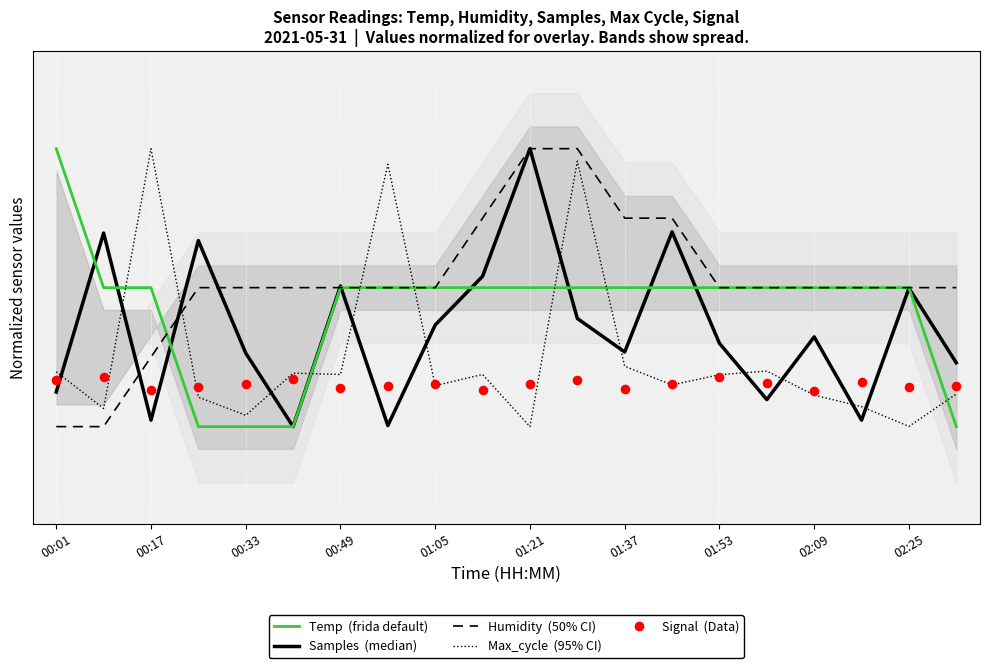

Which series has the largest total across all categories?

Humidity (50% CI)